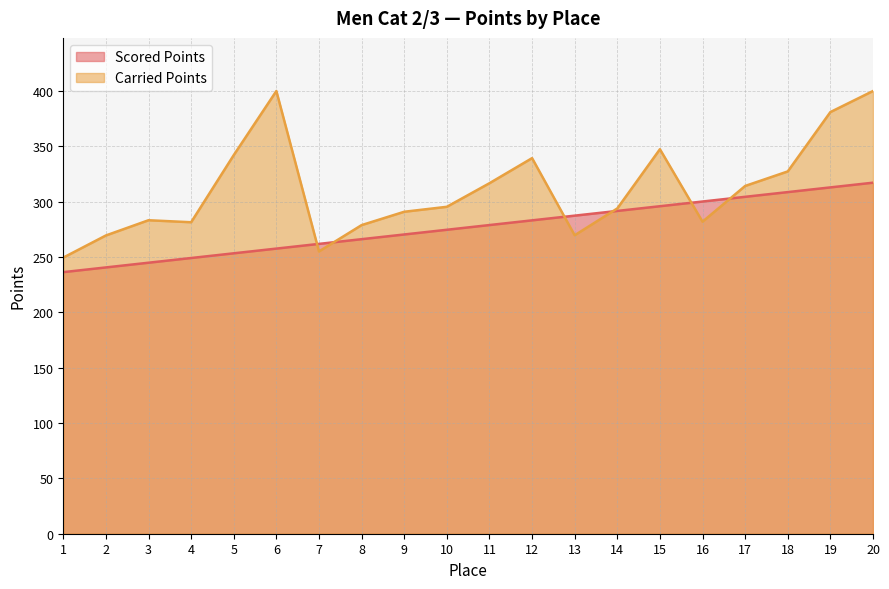

Which series has the largest range (max minus min)?

Carried Points